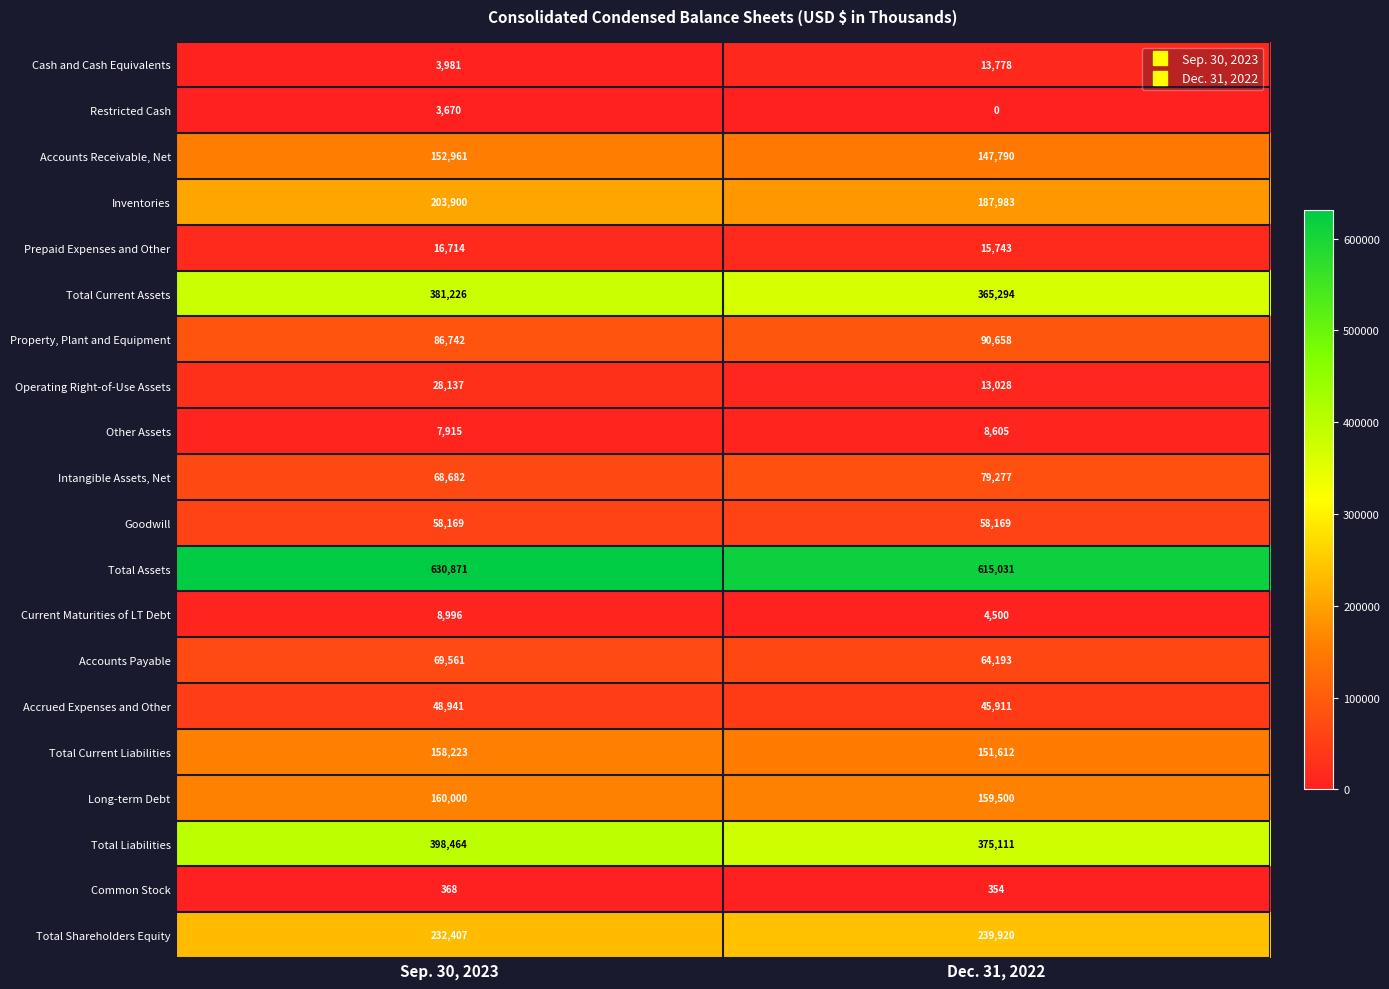

Count the number of categories in the chart.

2